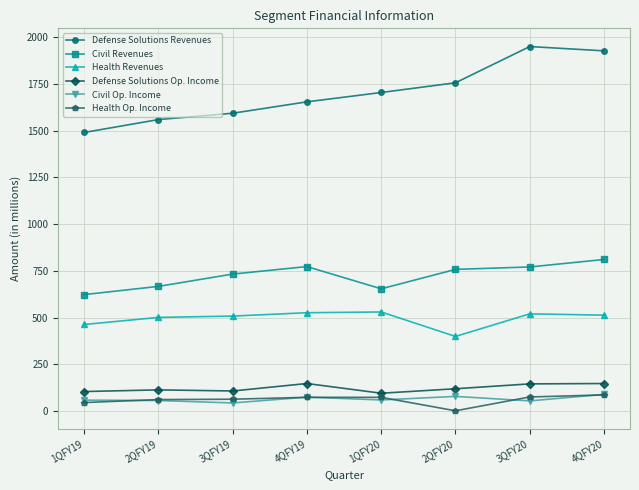

What is the spread (max minus min) of values at 1QFY20?

1646